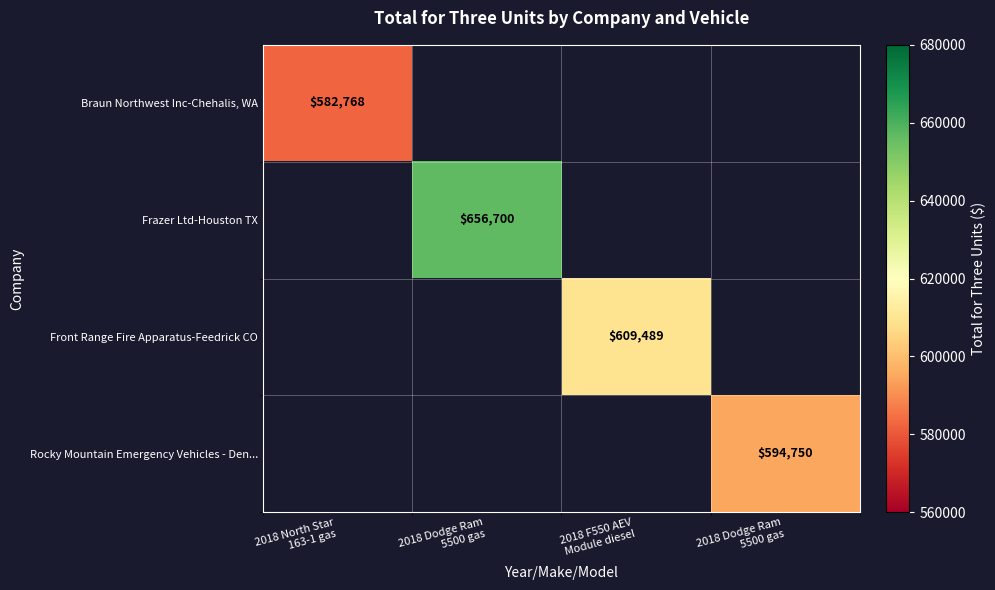

At which category does the chart reach its peak across all series?

2018 Dodge Ram
5500 gas